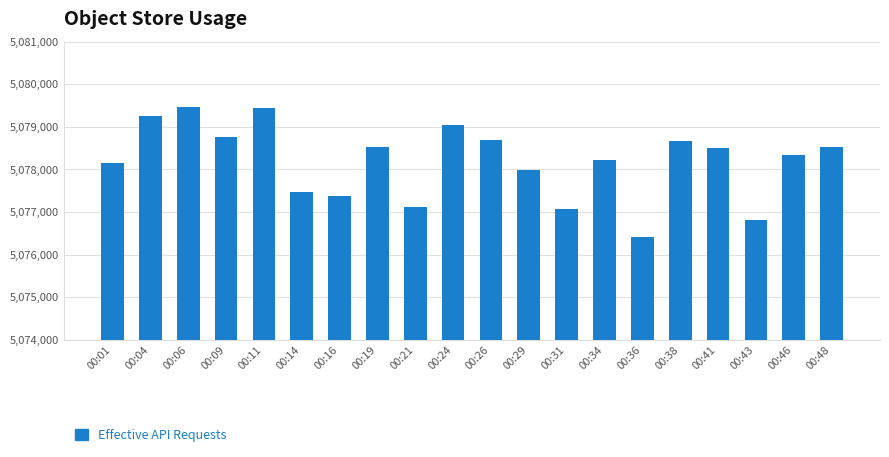

Between 00:48 and 00:36, which is larger?

00:48